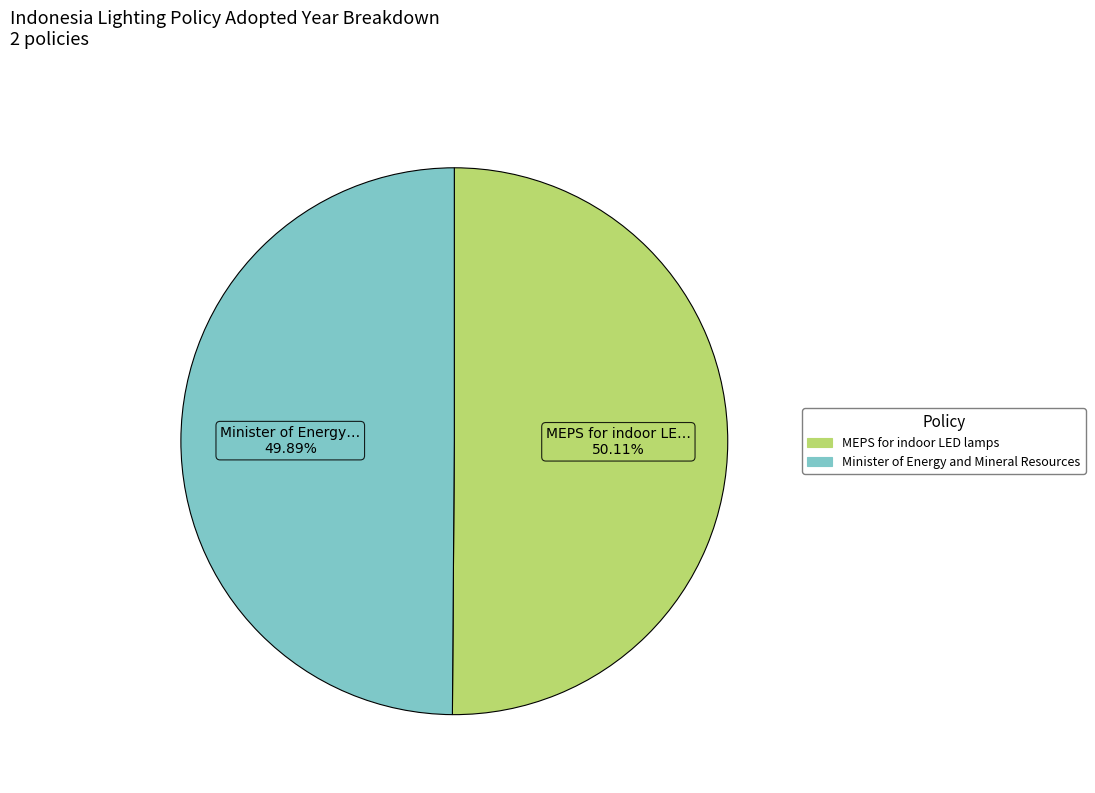

Approximately how many times larger is the value at Minister of Energy and Mineral Resources compared to MEPS for indoor LED lamps?

1.0